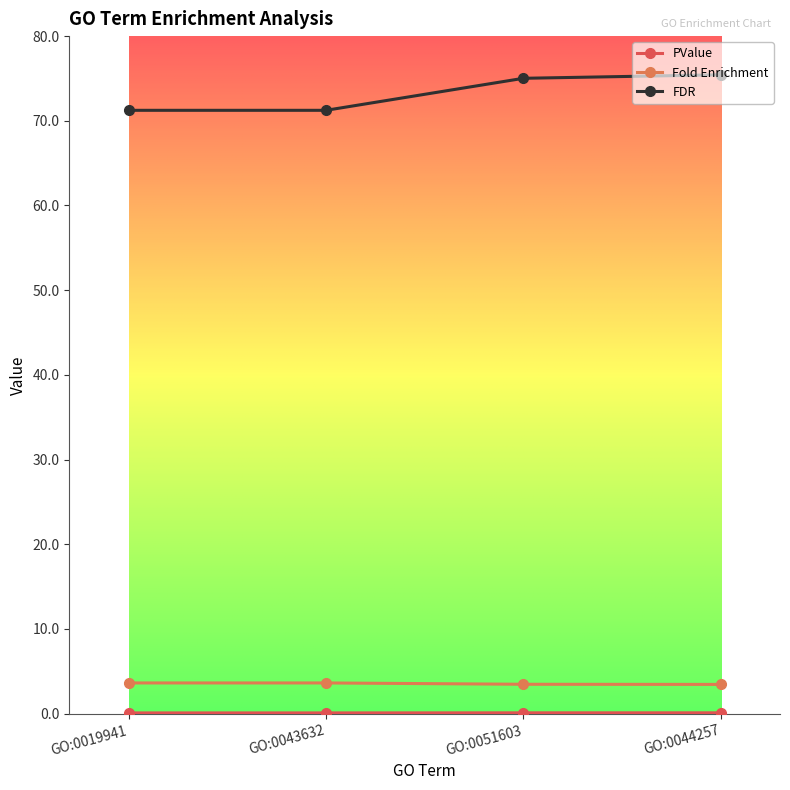

The value of Fold Enrichment at GO:0044257 is 6.0. True or false?

False